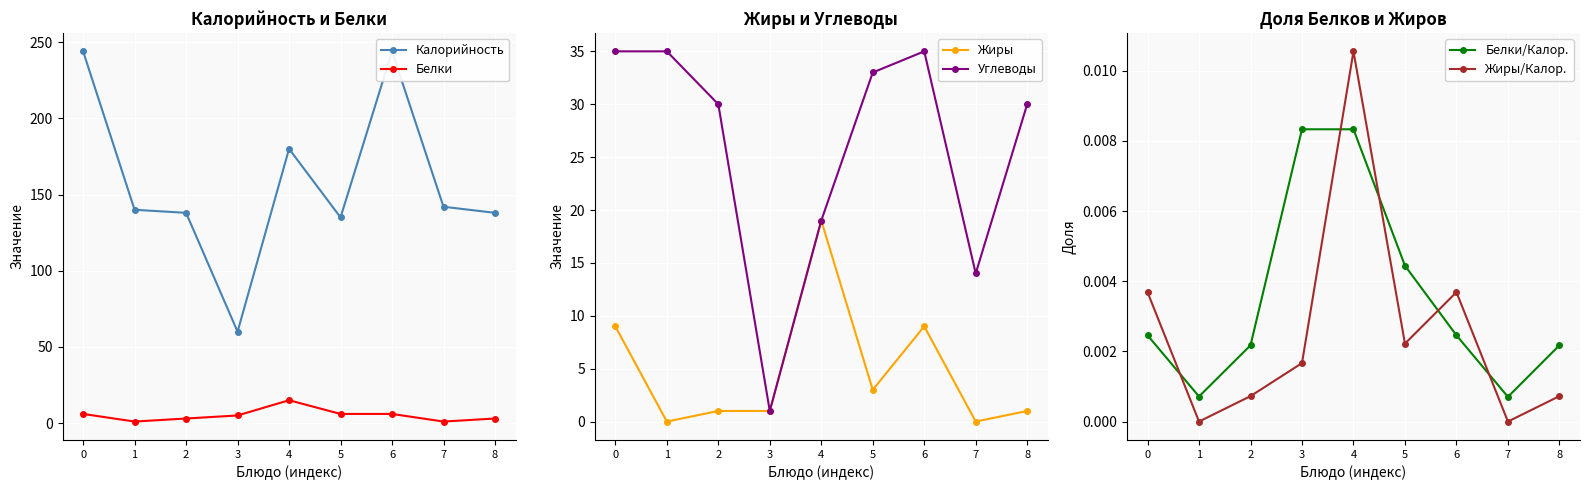

What is the maximum value for Жиры?

19